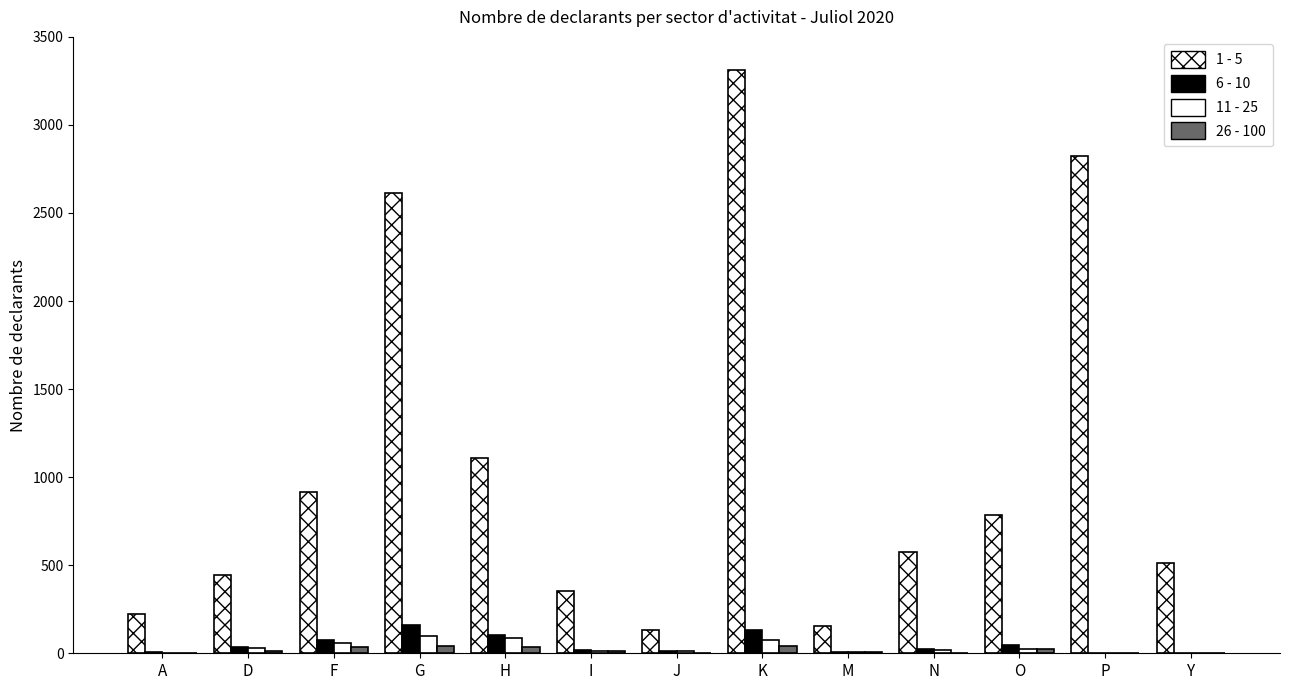

What is the spread (max minus min) of values at D?

435